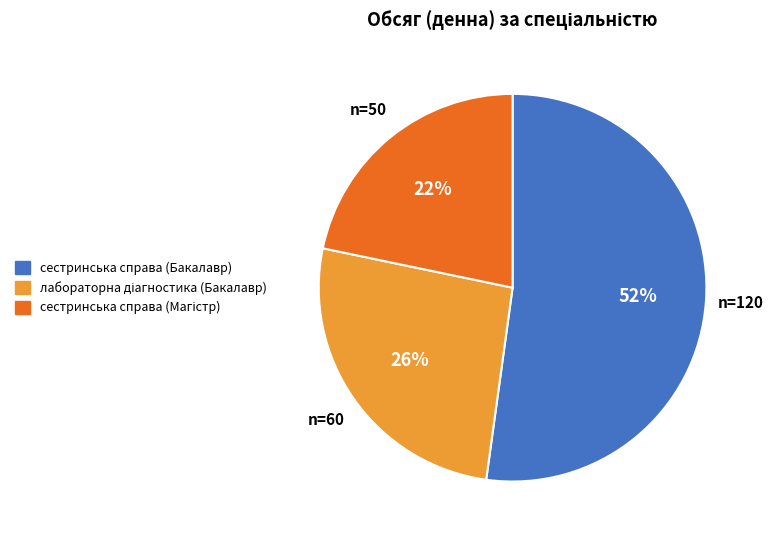

What is the majority slice?

сестринська справа (Бакалавр)